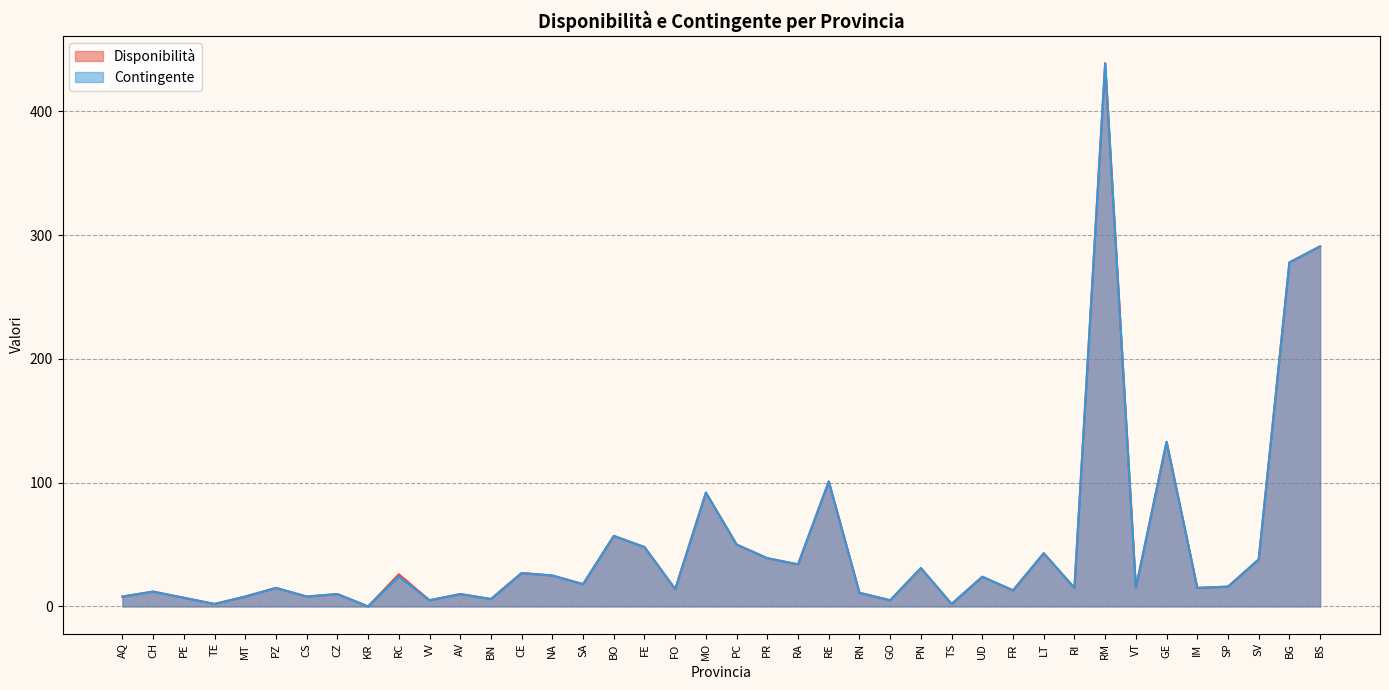

How many categories are shown in the chart?

40